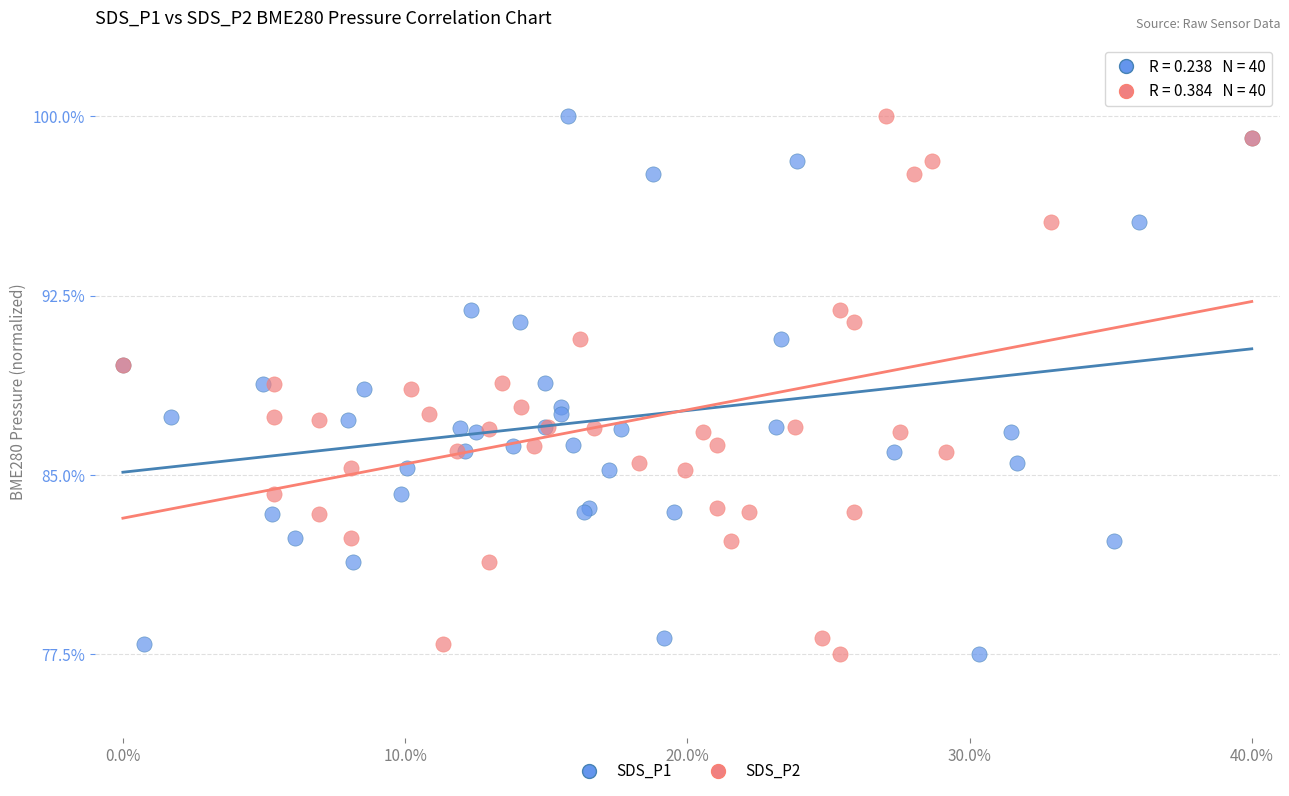

What are all the series names shown in the legend?

SDS_P1, SDS_P2